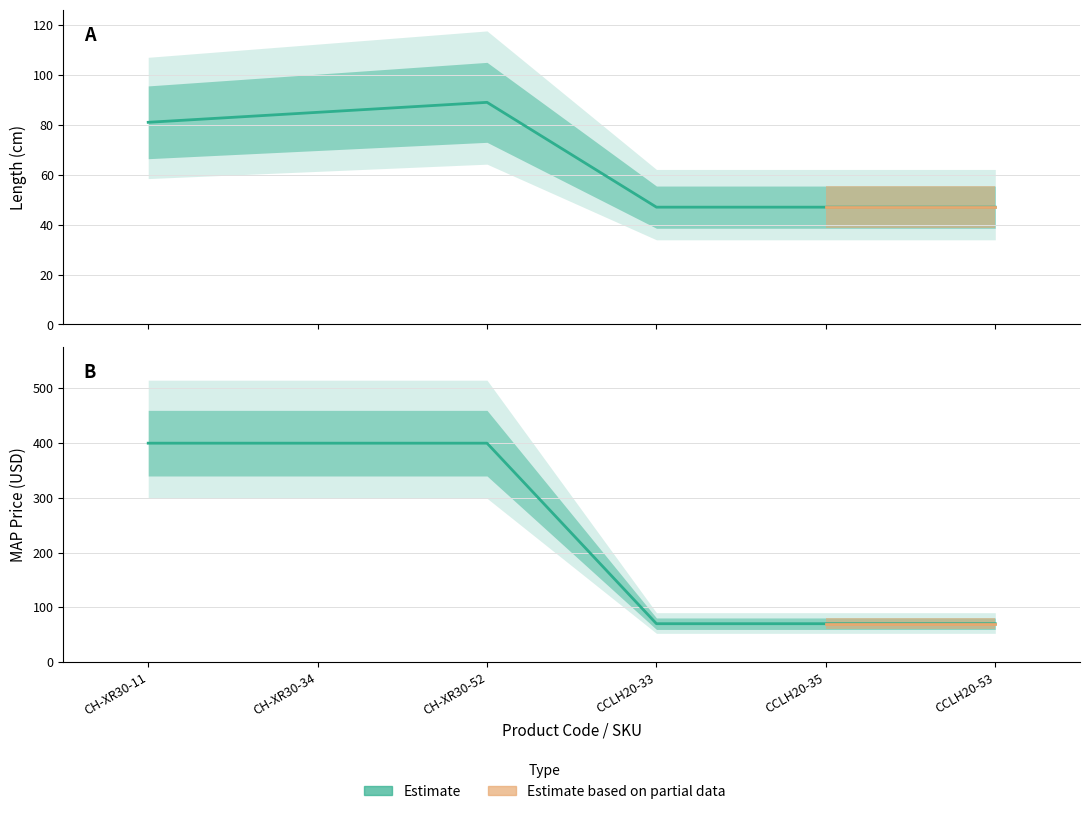

True or false: MAP (USD) - Retail Price has more than 2 interior local peaks.

False